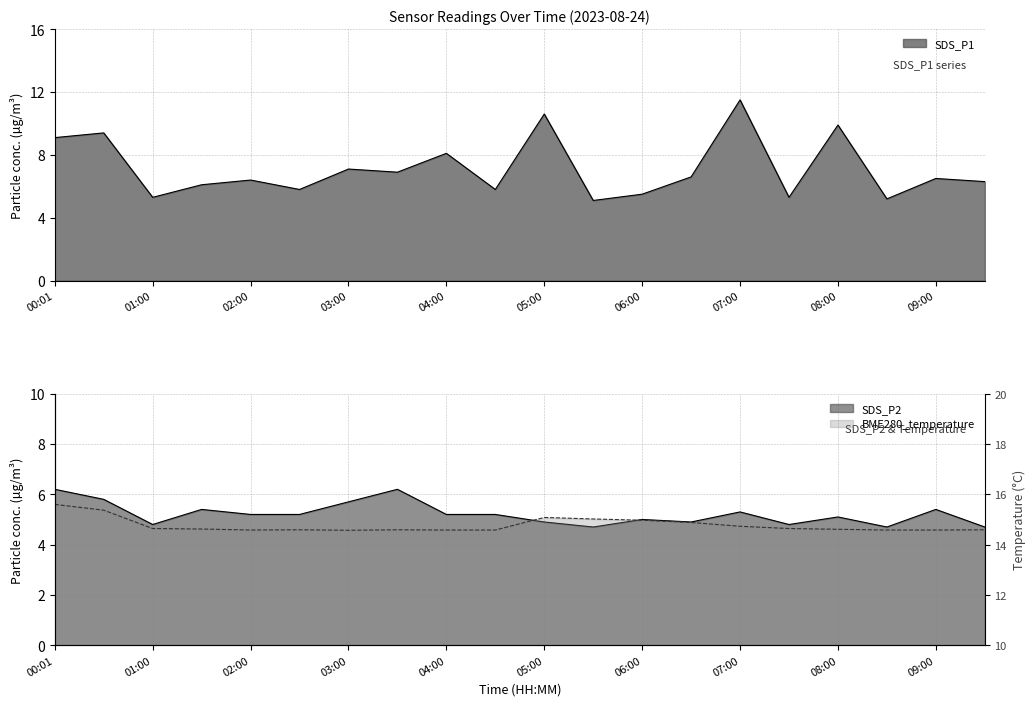

What is the sum of the SDS_P2 values at 08:30 and 05:00?

9.6